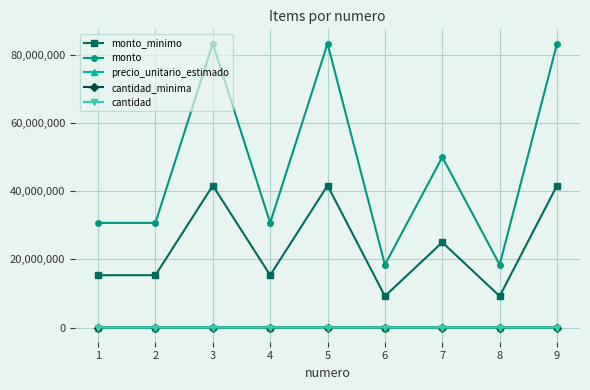

What is the minimum value for cantidad?

2628